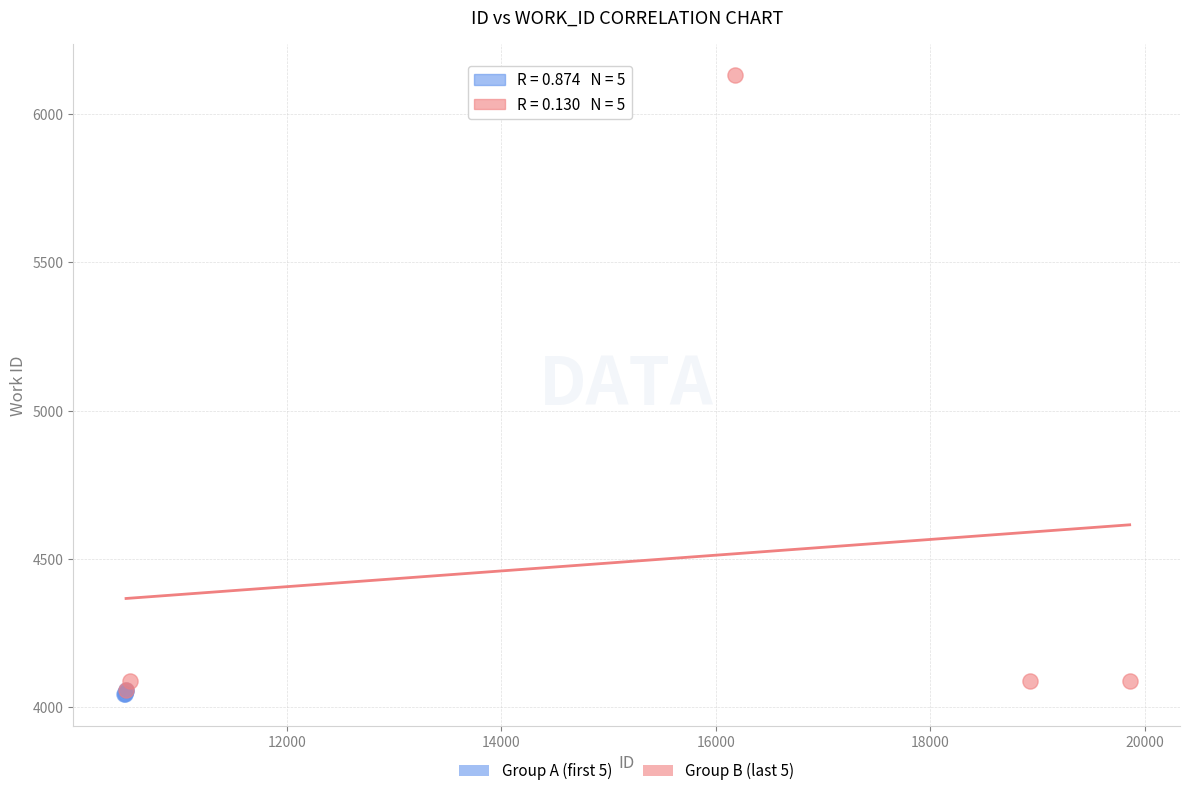

Which series reaches the maximum Y coordinate?

Group B (last 5)